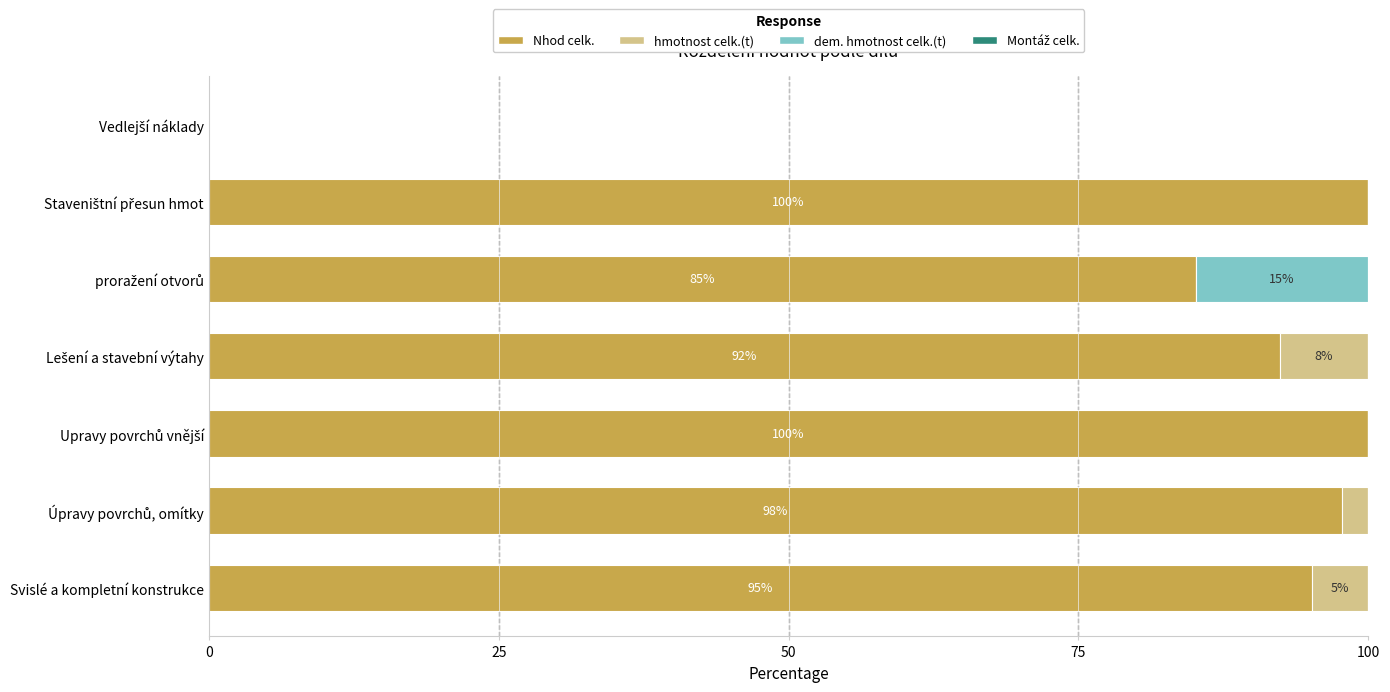

What is the maximum value for Nhod celk.?

100.0